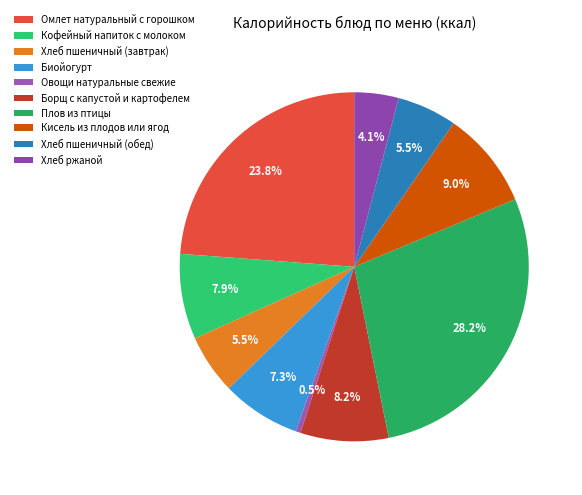

To the nearest percent, what is the combined percentage of Хлеб пшеничный (завтрак) and Кисель из плодов или ягод?

15%